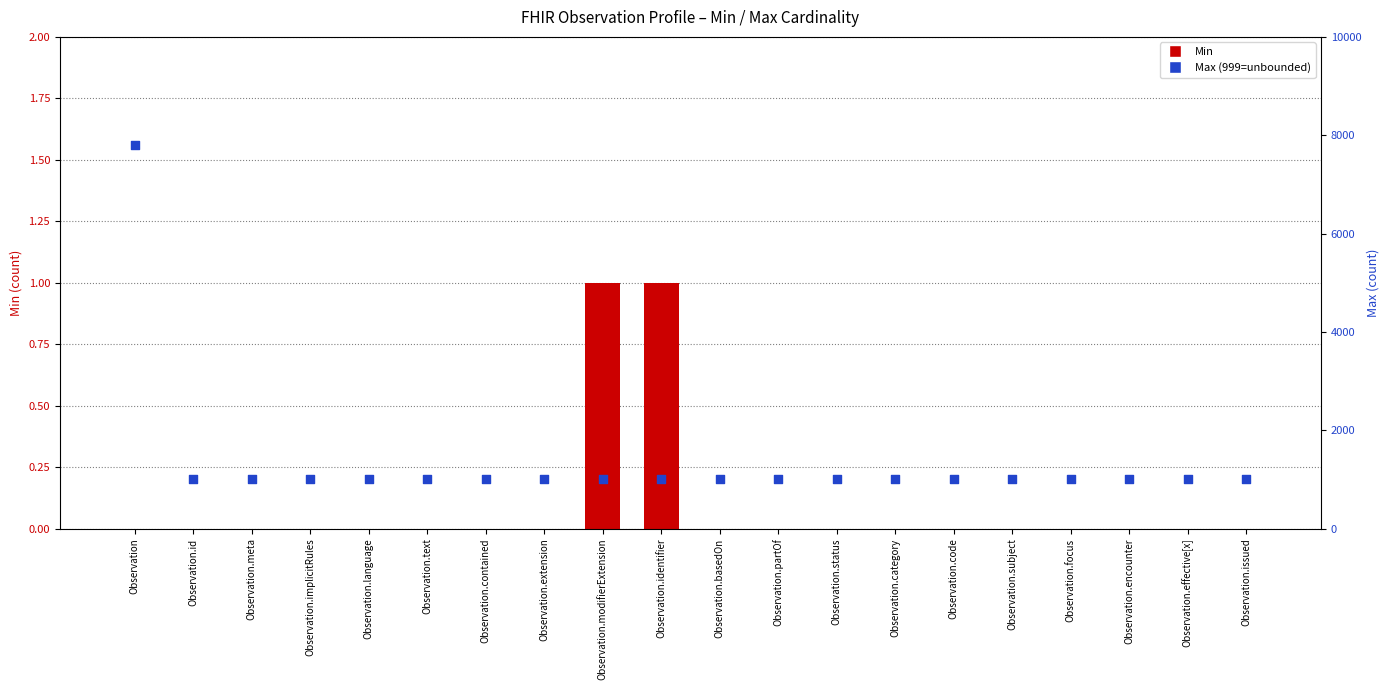

Which series reaches the maximum Y coordinate?

Max (display)